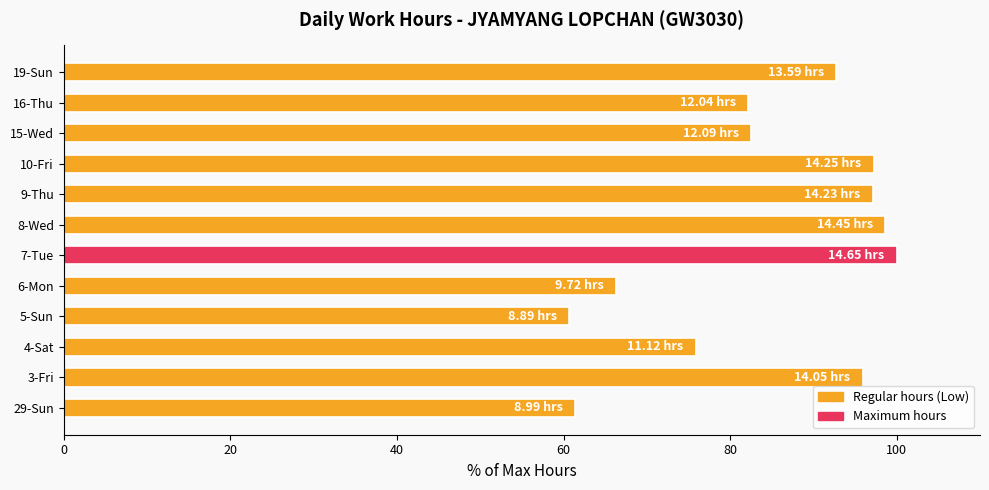

How many series are shown in this chart?

1